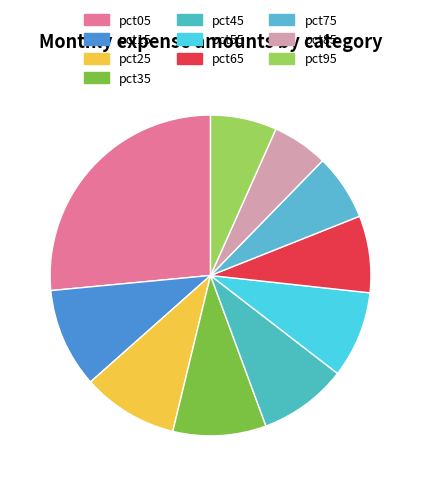

Combined, what portion of the pie is pct75 and pct35?

16.1%